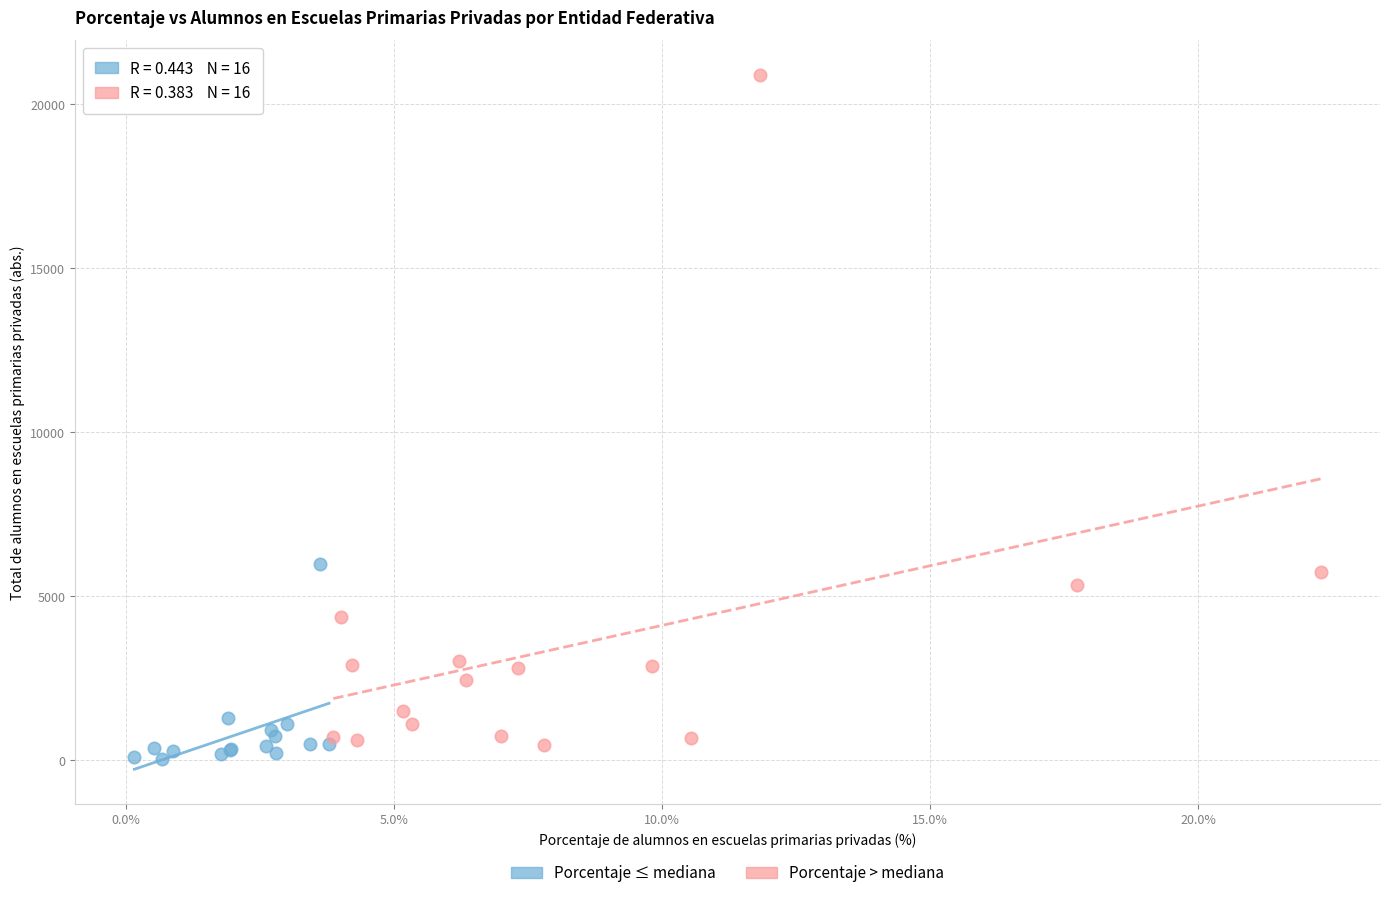

Which series contains the highest Y value?

Porcentaje > mediana